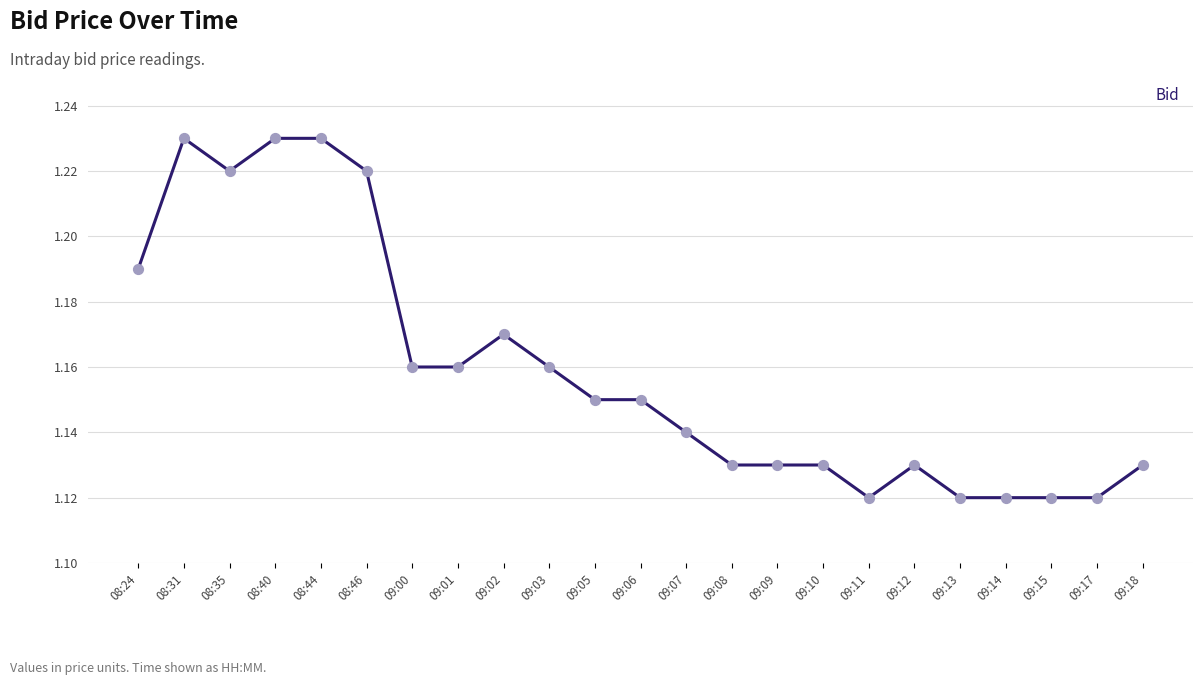

What is the change in value from 08:31 to 09:11?

-0.1